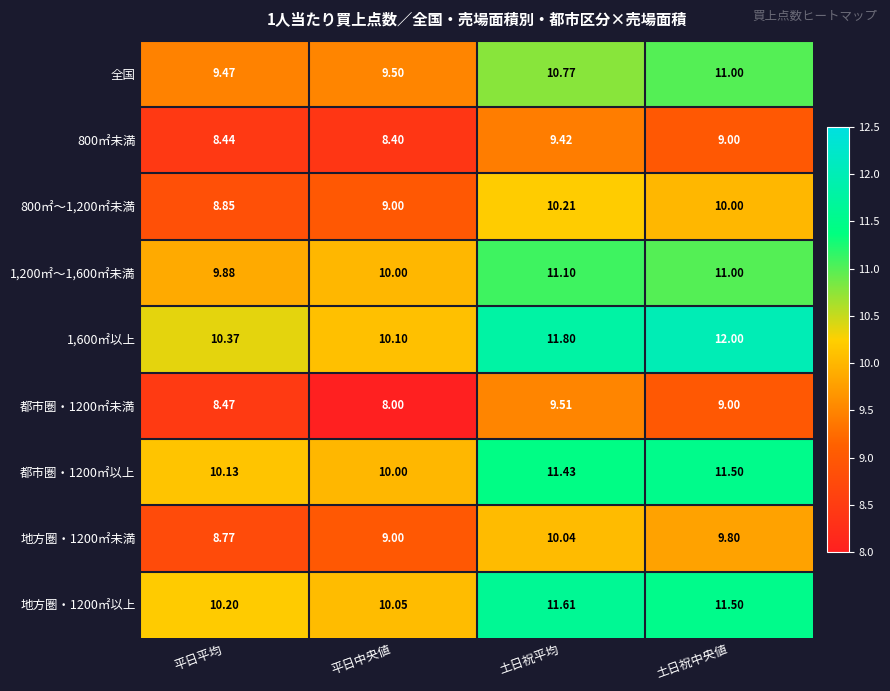

List the series in order of their peak value, highest first.

1,600㎡以上, 地方圏・1200㎡以上, 都市圏・1200㎡以上, 1,200㎡～1,600㎡未満, 全国, 800㎡～1,200㎡未満, 地方圏・1200㎡未満, 都市圏・1200㎡未満, 800㎡未満